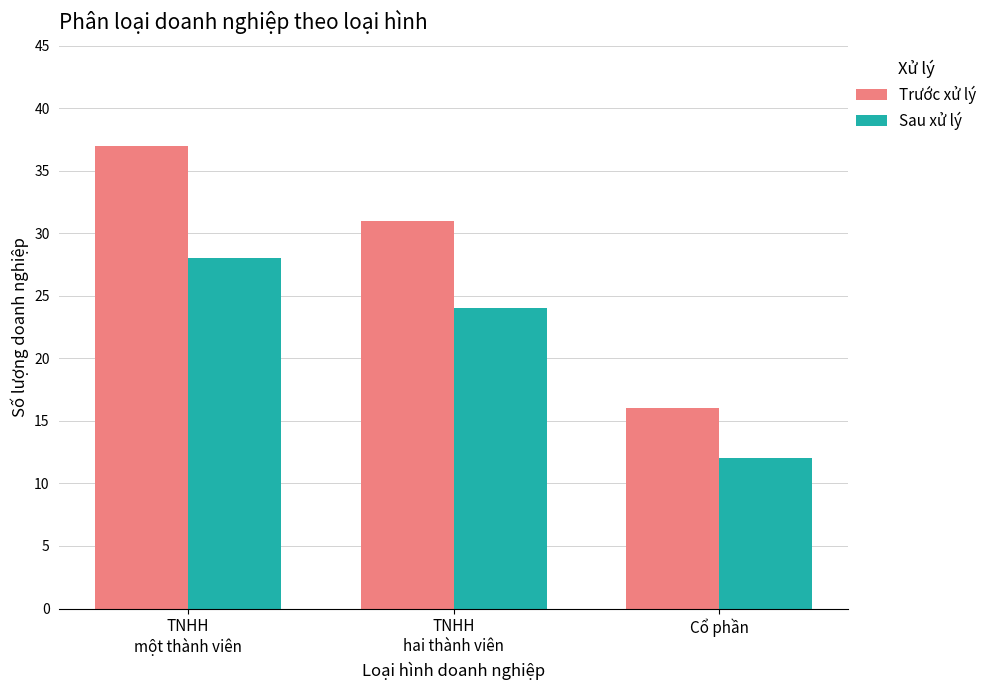

How many distinct data groups are displayed?

2